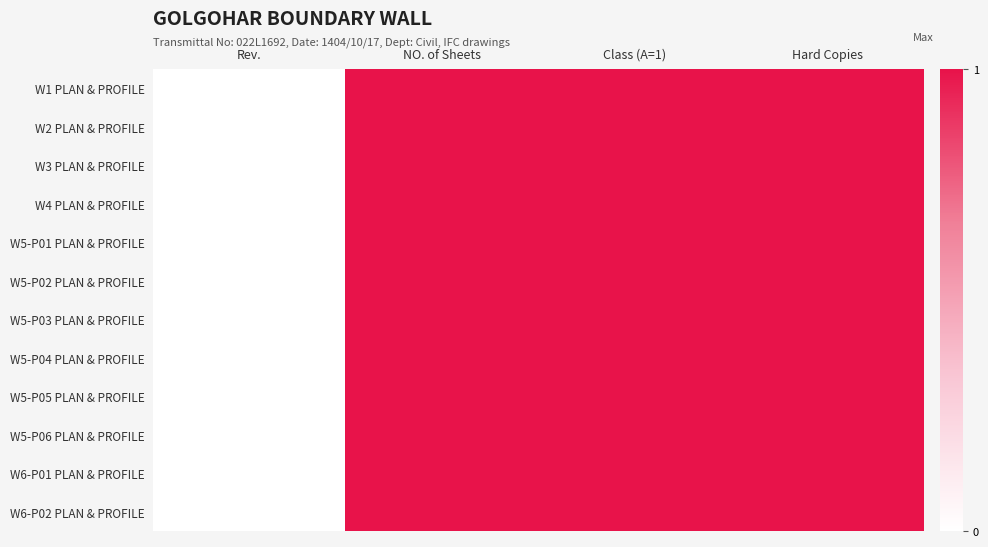

Between Class (A=1) and NO. of Sheets, which is larger?

Class (A=1)